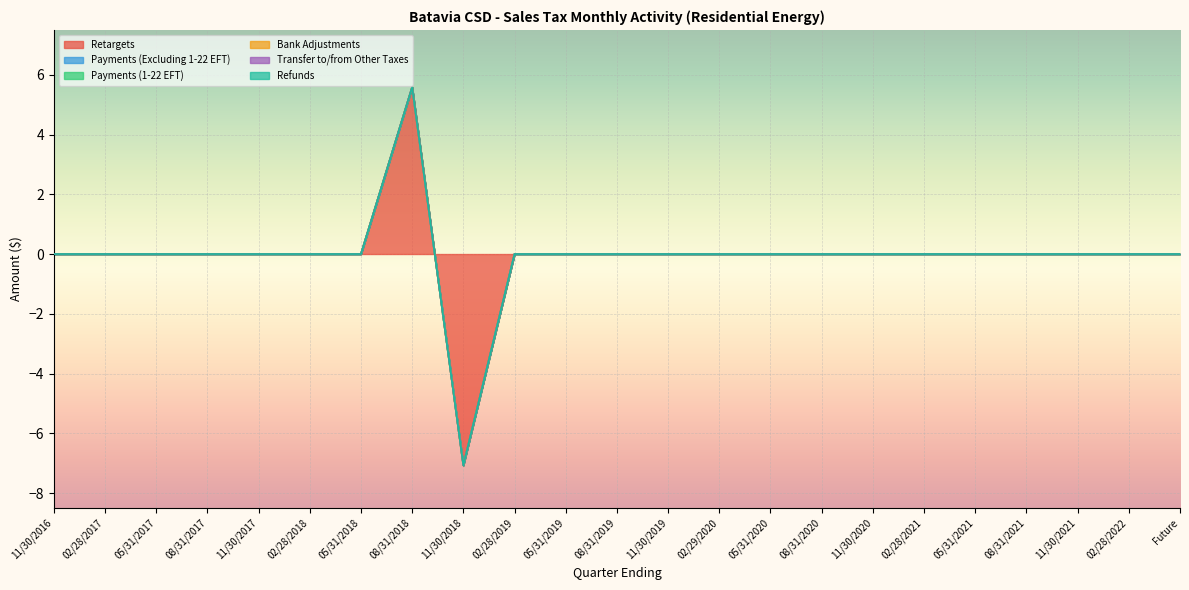

List the labels in order of Refunds value, largest first.

11/30/2016, 02/28/2017, 05/31/2017, 08/31/2017, 11/30/2017, 02/28/2018, 05/31/2018, 08/31/2018, 11/30/2018, 02/28/2019, 05/31/2019, 08/31/2019, 11/30/2019, 02/29/2020, 05/31/2020, 08/31/2020, 11/30/2020, 02/28/2021, 05/31/2021, 08/31/2021, 11/30/2021, 02/28/2022, Future